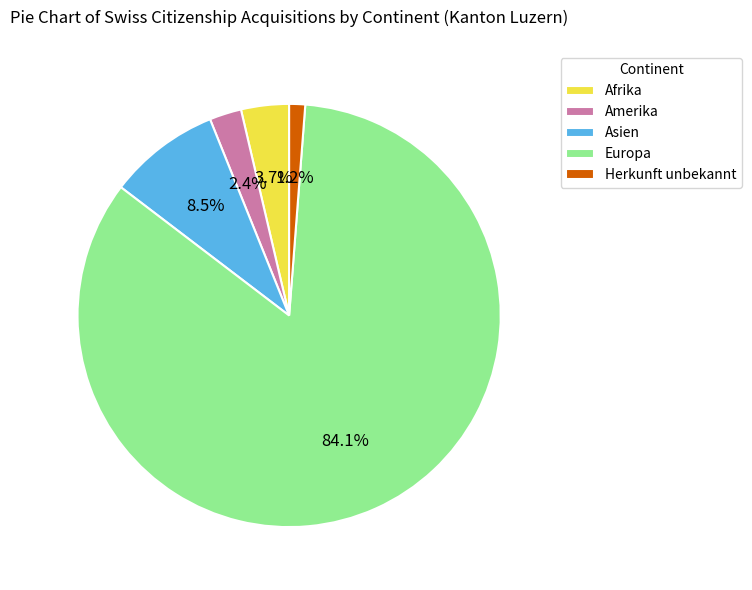

Which category has the smallest portion of the pie?

Herkunft unbekannt